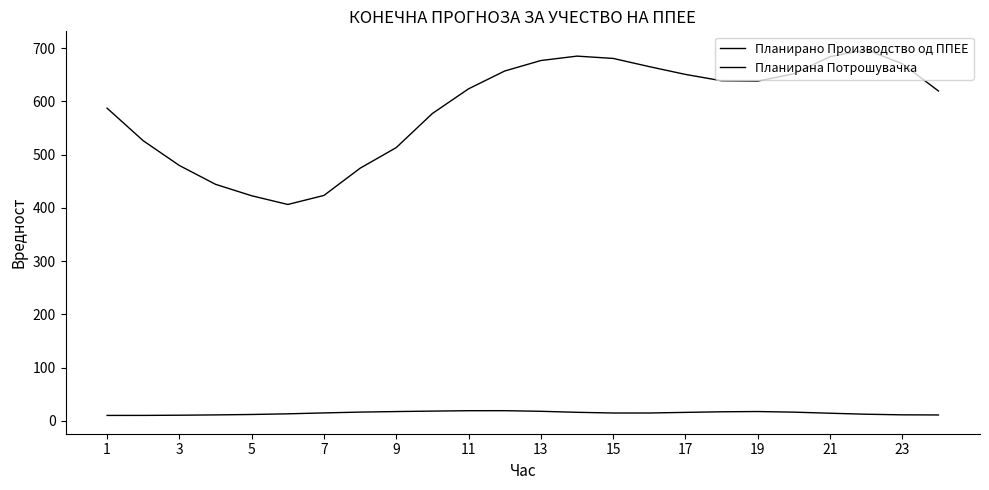

How many values in the Планирана Потрошувачка series exceed 638?

12